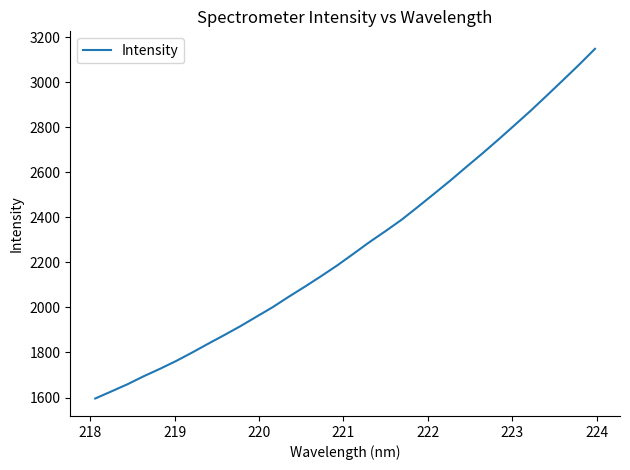

What is the smallest value displayed?

1595.7